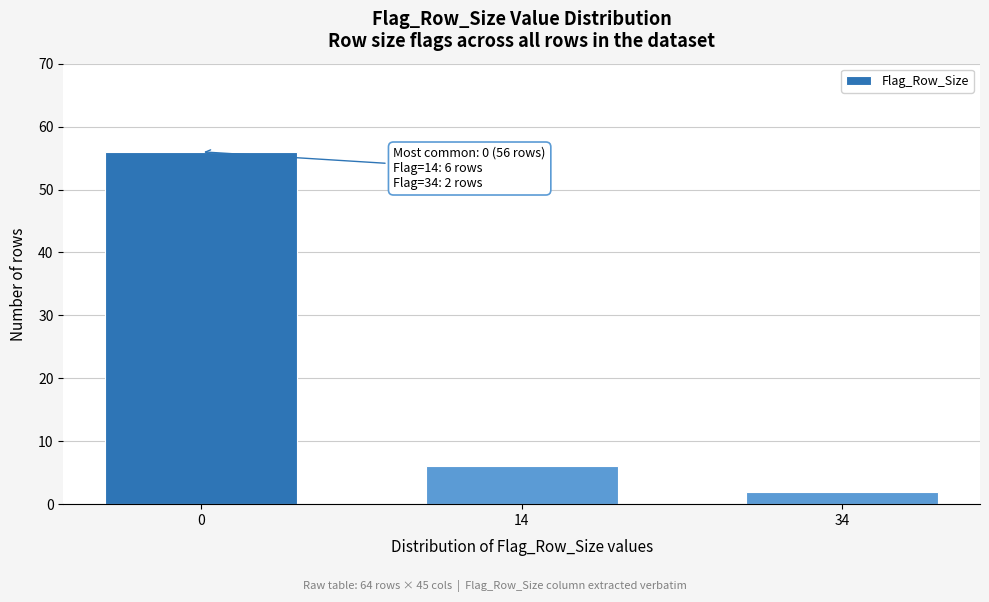

Reading left to right, what are all the values shown in this chart?

0=56	14=6	34=2